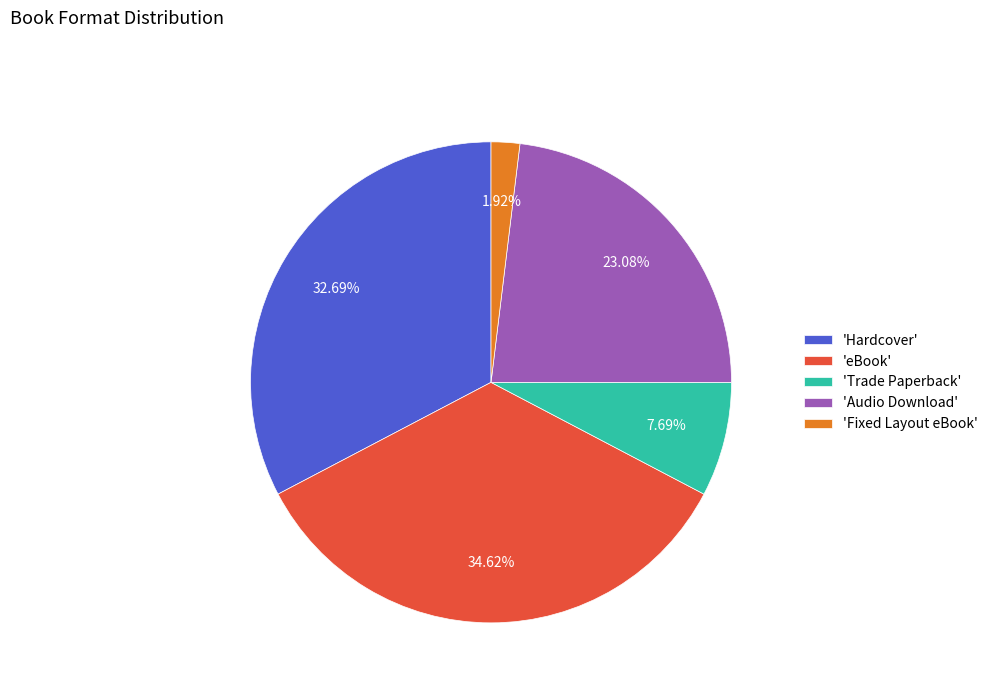

Do 'Fixed Layout eBook' and 'Audio Download' together represent more than half of the pie?

No